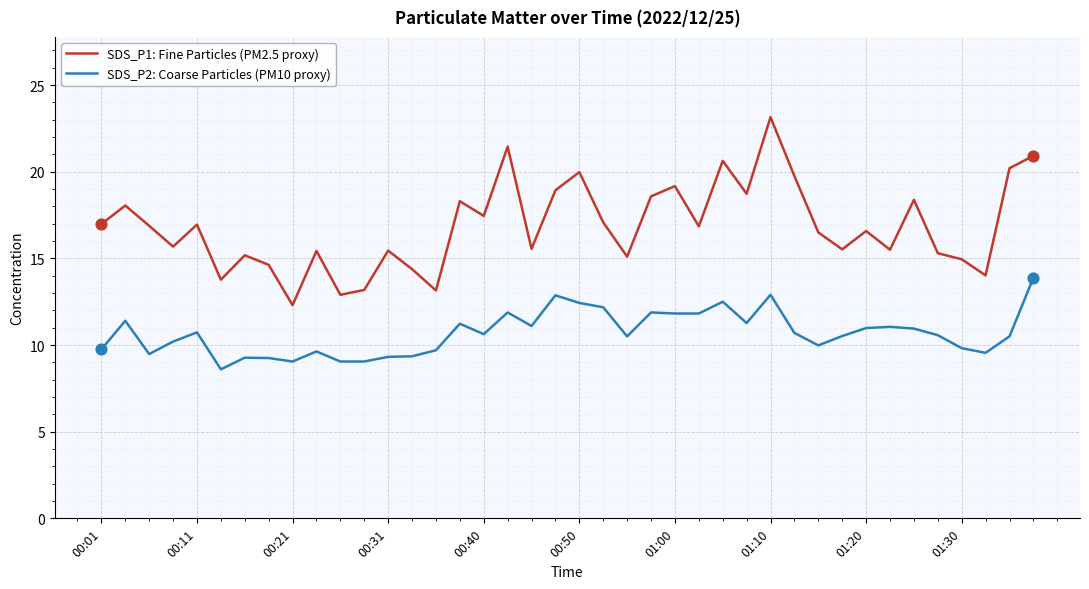

Which series has the largest total across all categories?

SDS_P1: Fine Particles (PM2.5 proxy)